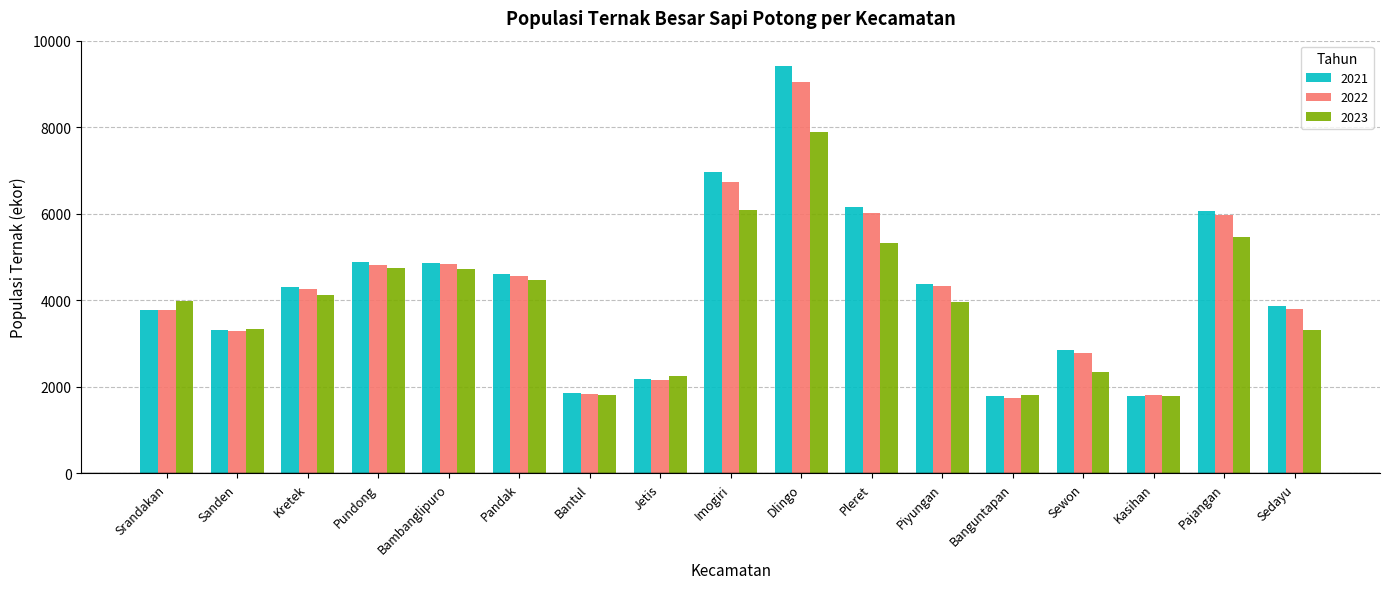

At which label does 2023 reach its peak?

Dlingo